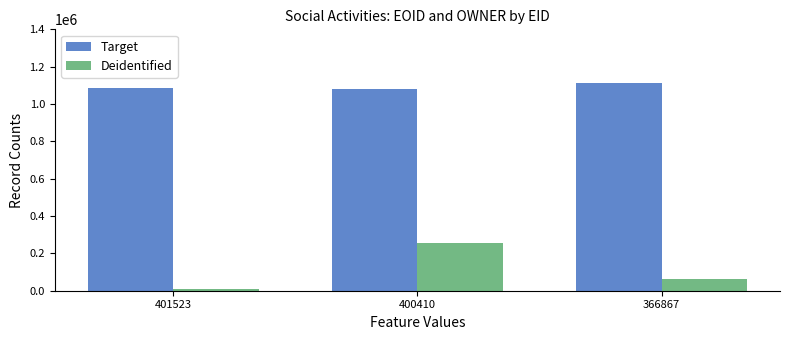

What is the sum of all Target values?

3279200